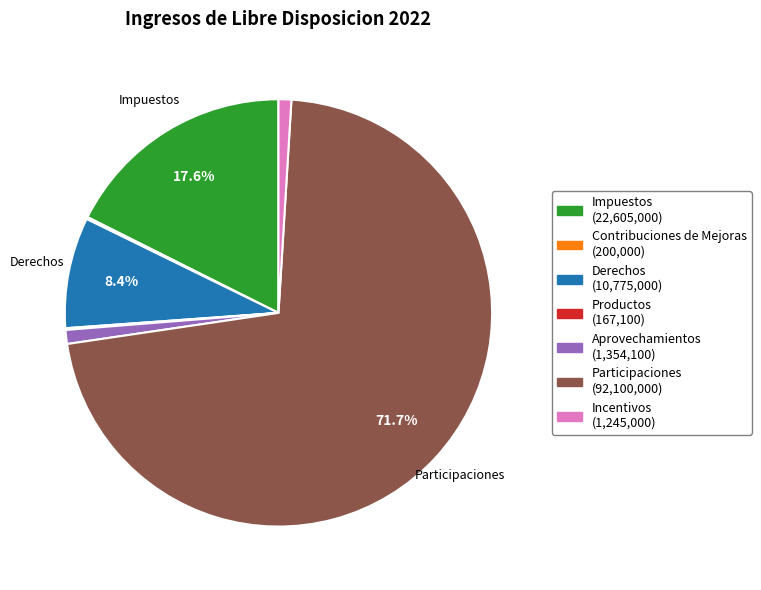

Is there any slice that represents more than half of the pie?

Yes